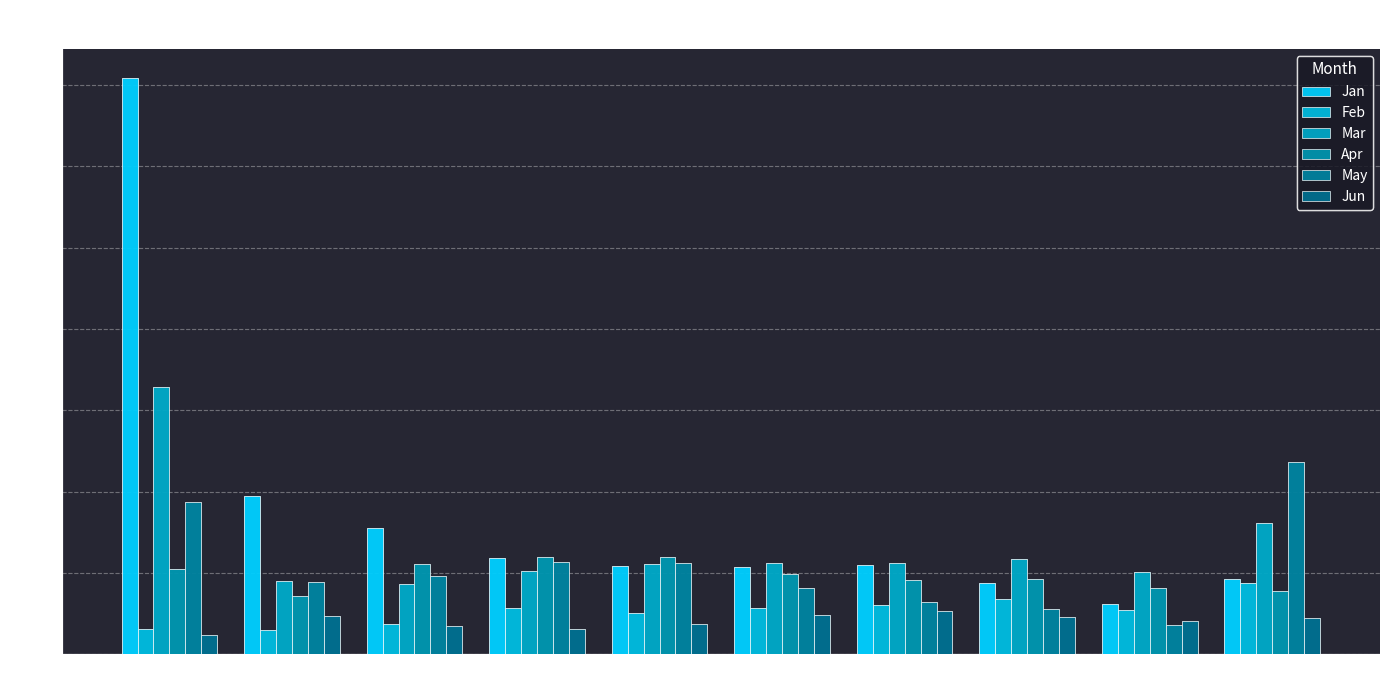

Is the value of Apr at pct85 greater than the value of Feb at pct85?

Yes